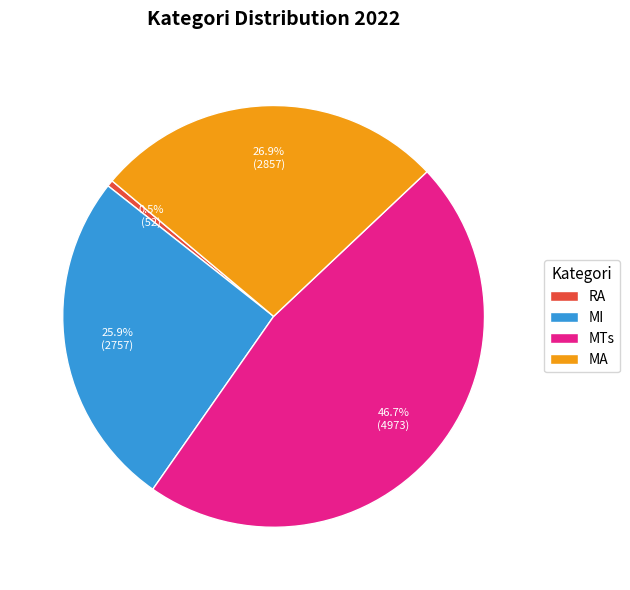

Approximately how many times larger is the value at MTs compared to MA?

1.7